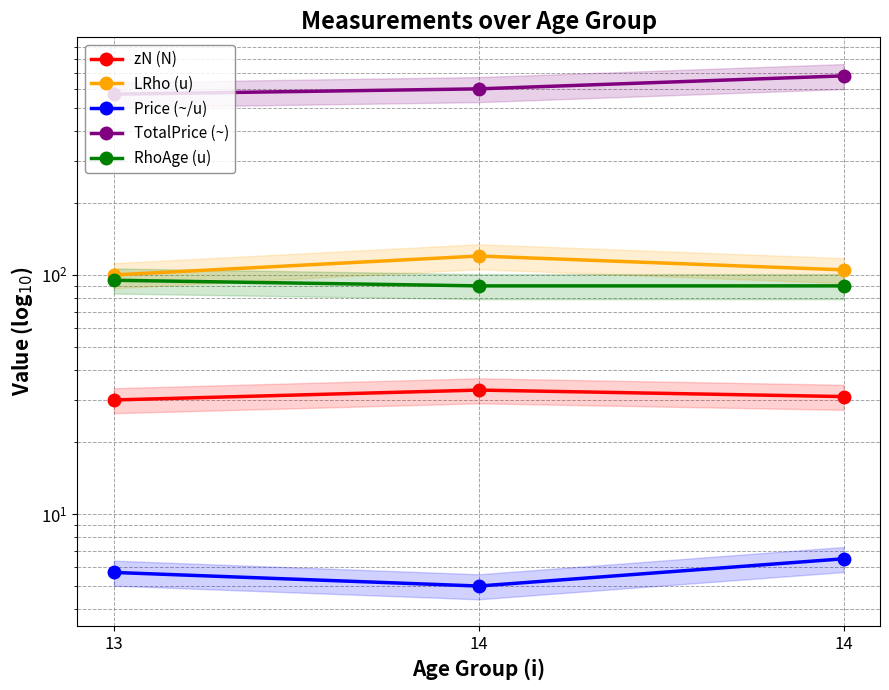

At which label does RhoAge (u) reach its minimum?

14